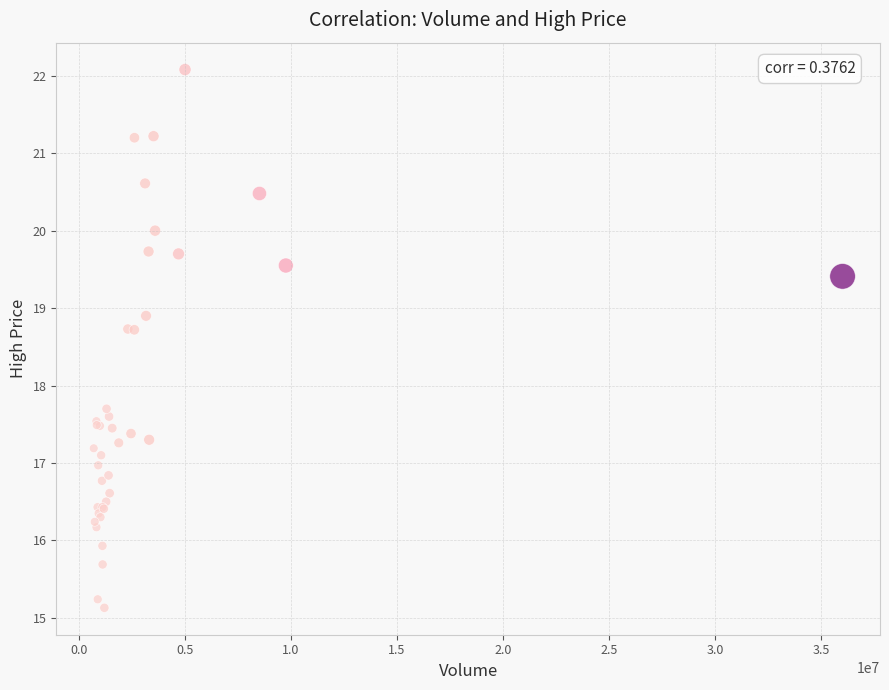

What Y value in the scatter plot is closest to 18?

17.7